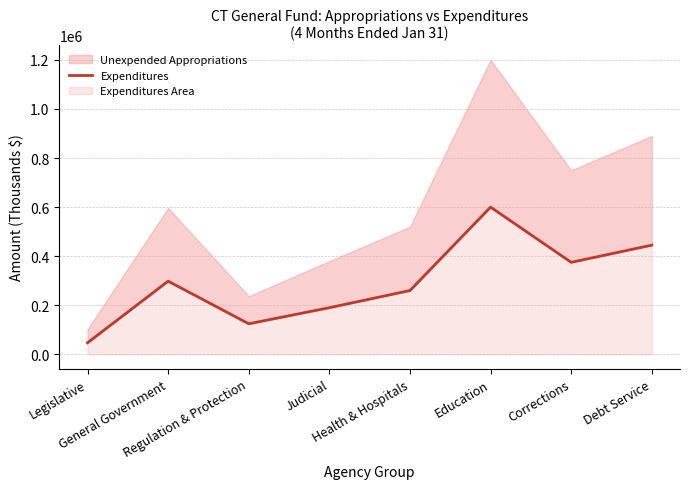

The value at Regulation & Protection is 57992. True or false?

False